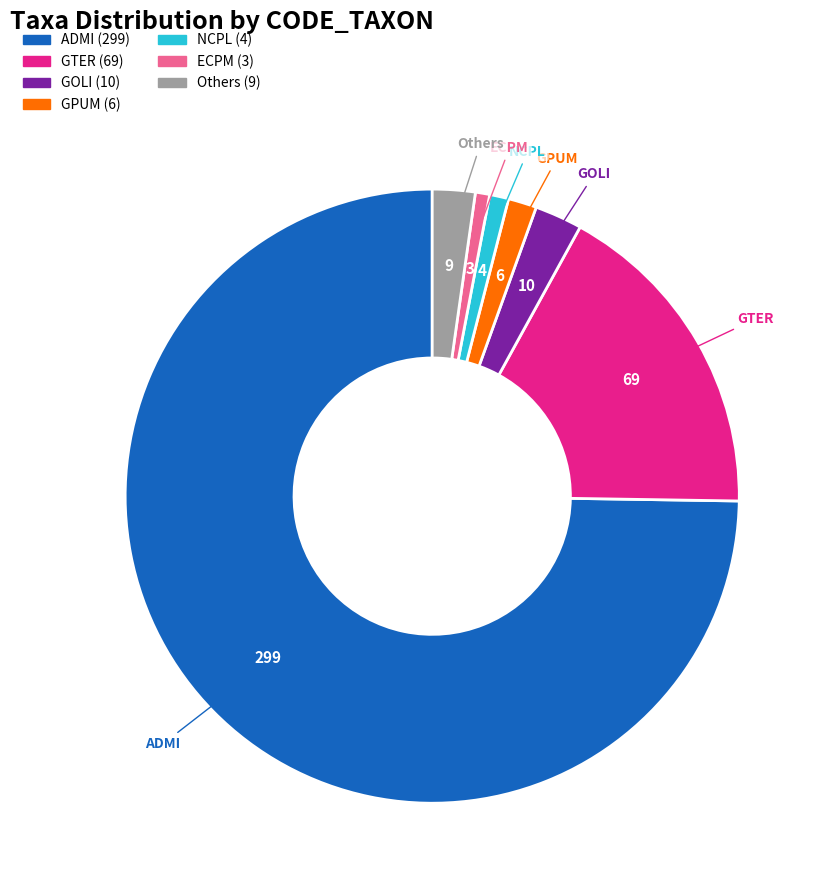

Does any single category account for the majority?

Yes